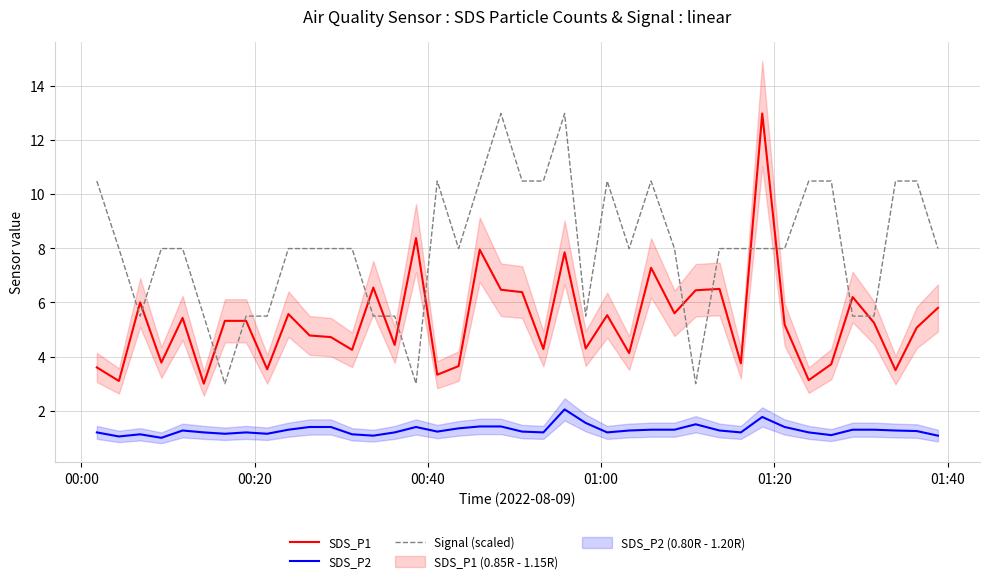

True or false: SDS_P2 and SDS_P1 cross at least once.

False